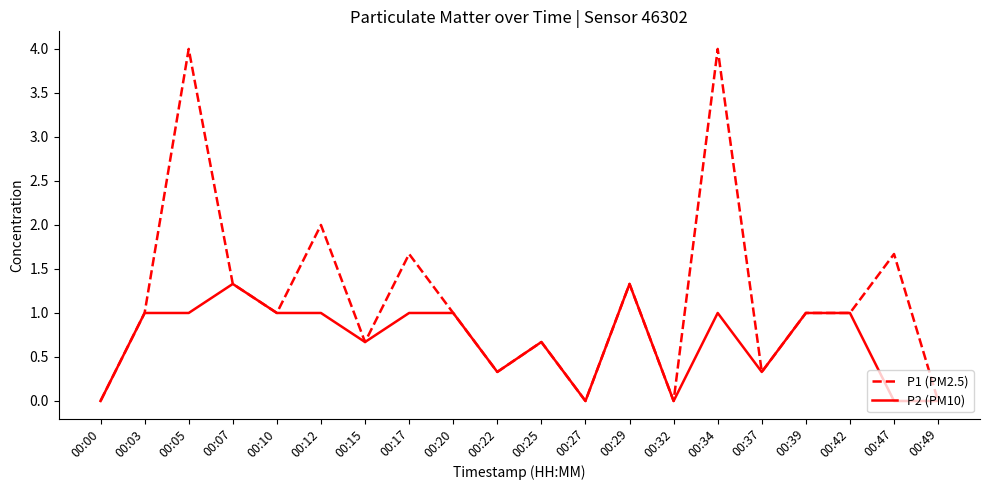

What is the maximum value for P2 (PM10)?

1.3